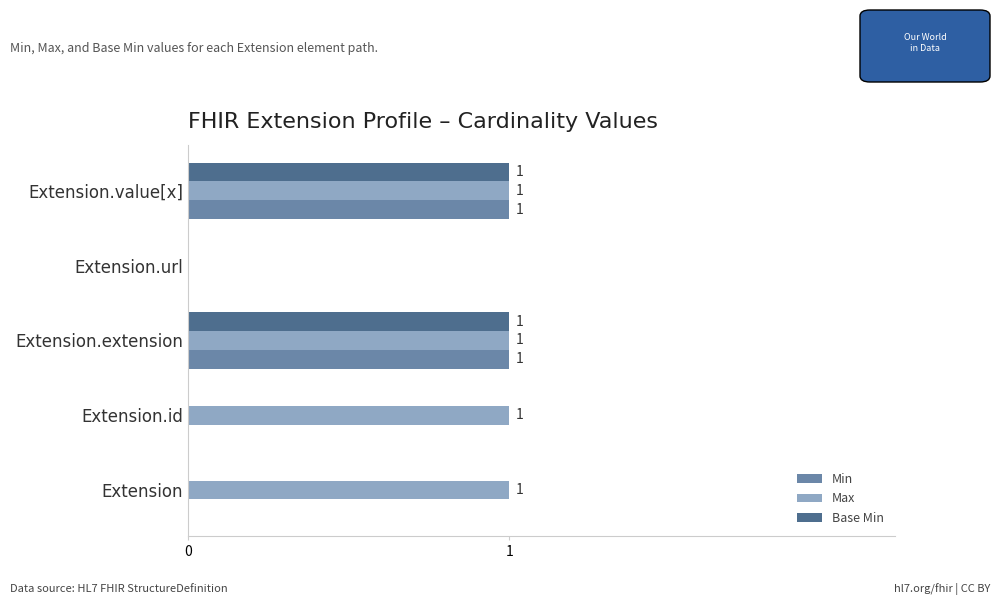

How many Max values are between 1 and 2?

4